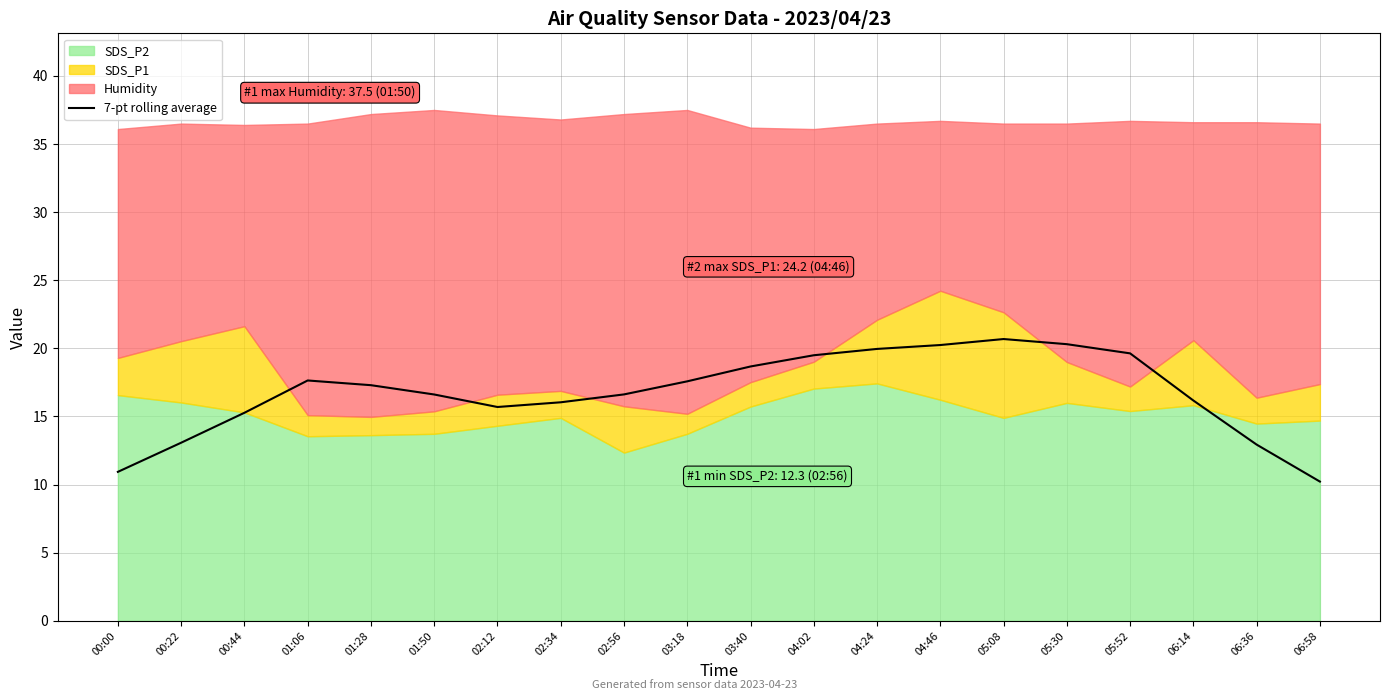

Rank the categories by value from highest to lowest.

05:08, 05:30, 04:46, 04:24, 05:52, 04:02, 03:40, 01:06, 03:18, 01:28, 02:56, 01:50, 06:14, 02:34, 02:12, 00:44, 00:22, 06:36, 00:00, 06:58